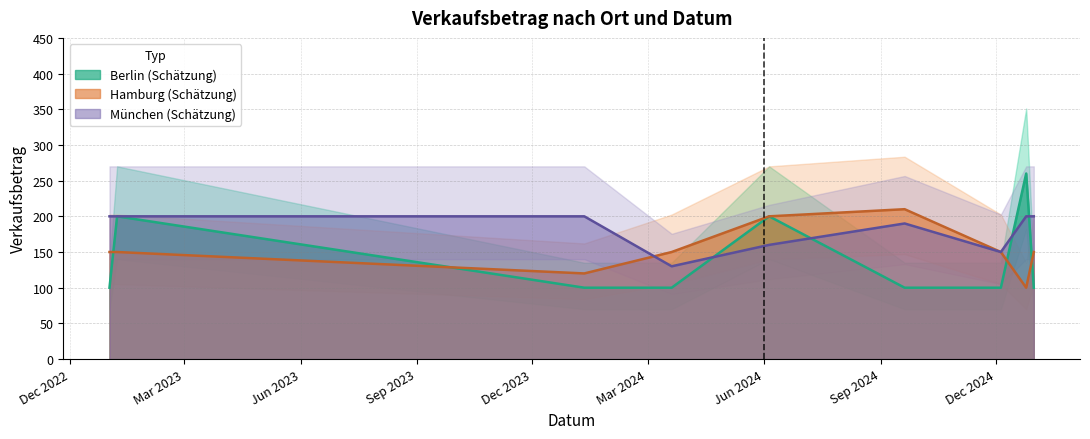

Between 2024-03-20 and 2024-06-05, which is larger?

2024-06-05